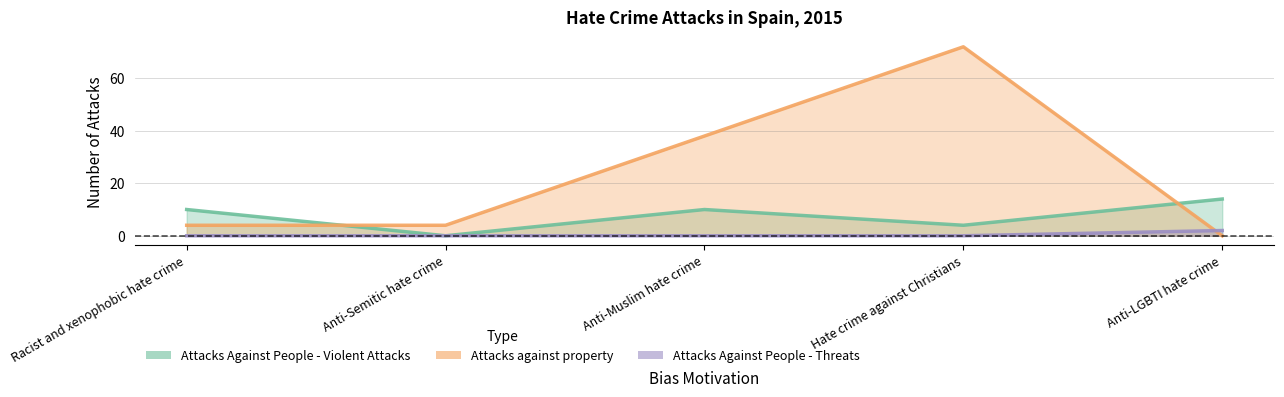

Count the number of data series in this chart.

3